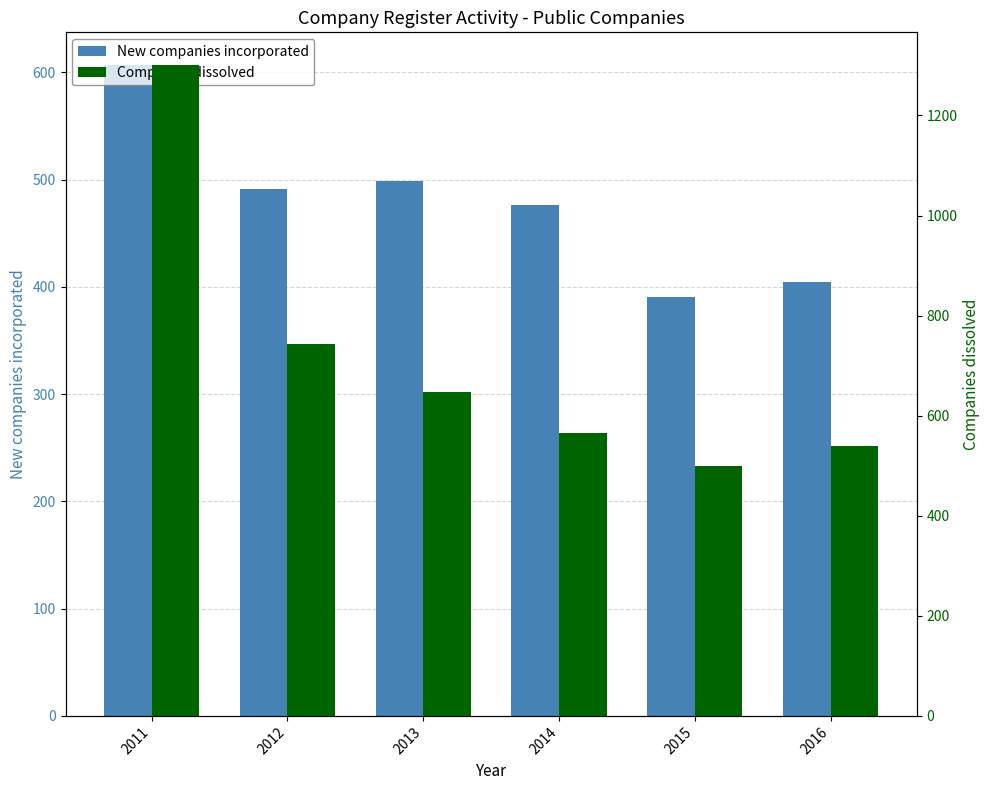

How many values in the Companies dissolved series exceed 648?

2